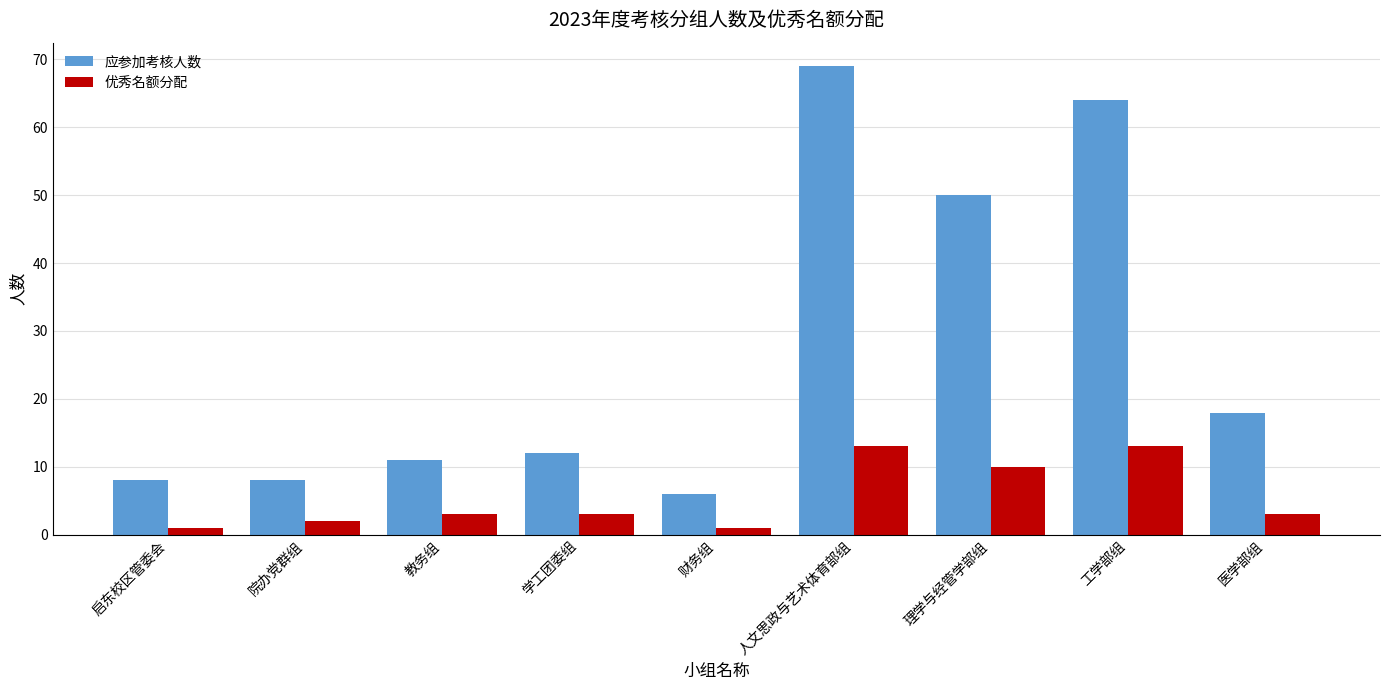

At 教务组, list the series in order from smallest to largest.

优秀名额分配, 应参加考核人数